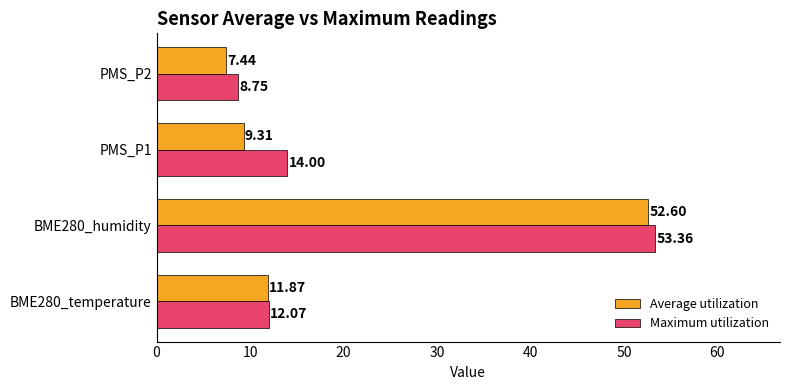

Is the value of Average utilization at PMS_P1 greater than the value of Maximum utilization at BME280_temperature?

No